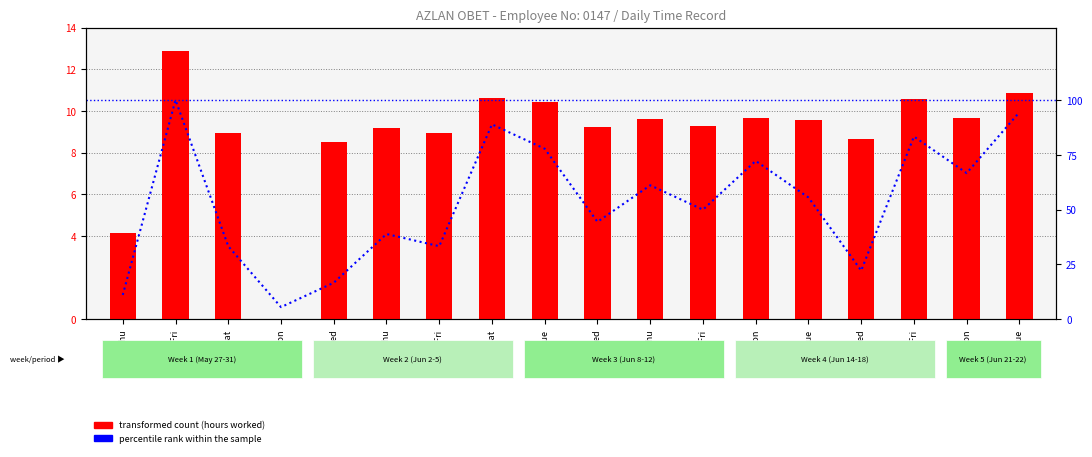

Where does the percentile rank within the sample series first go above 55?

28-Fri